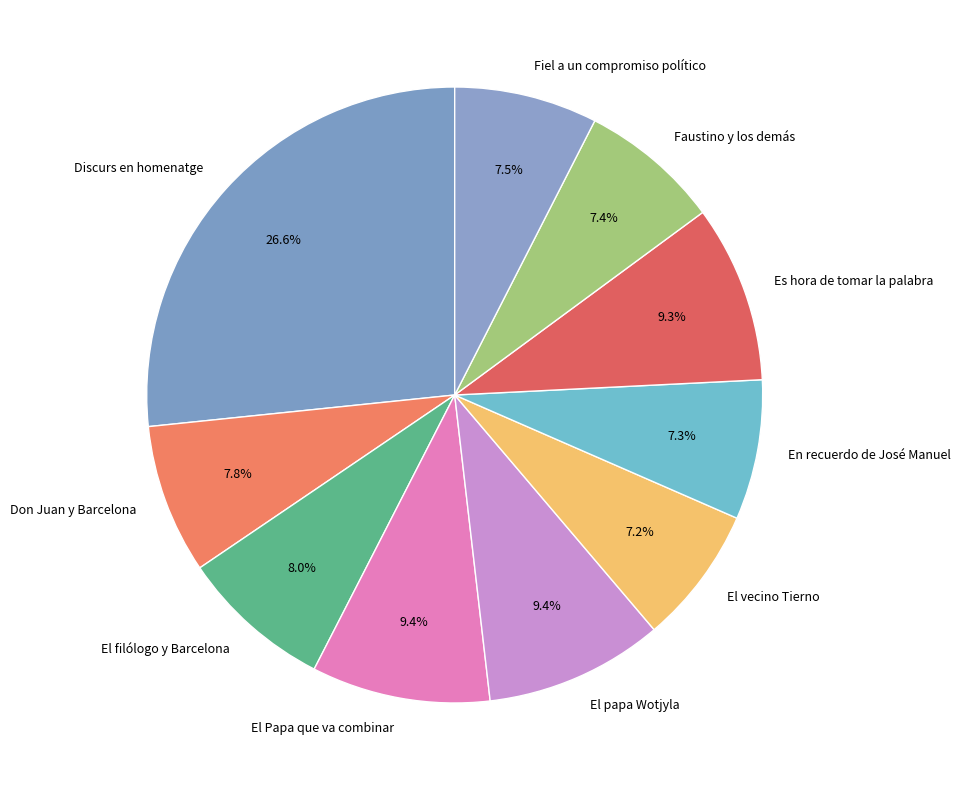

Is there any slice that represents more than half of the pie?

No